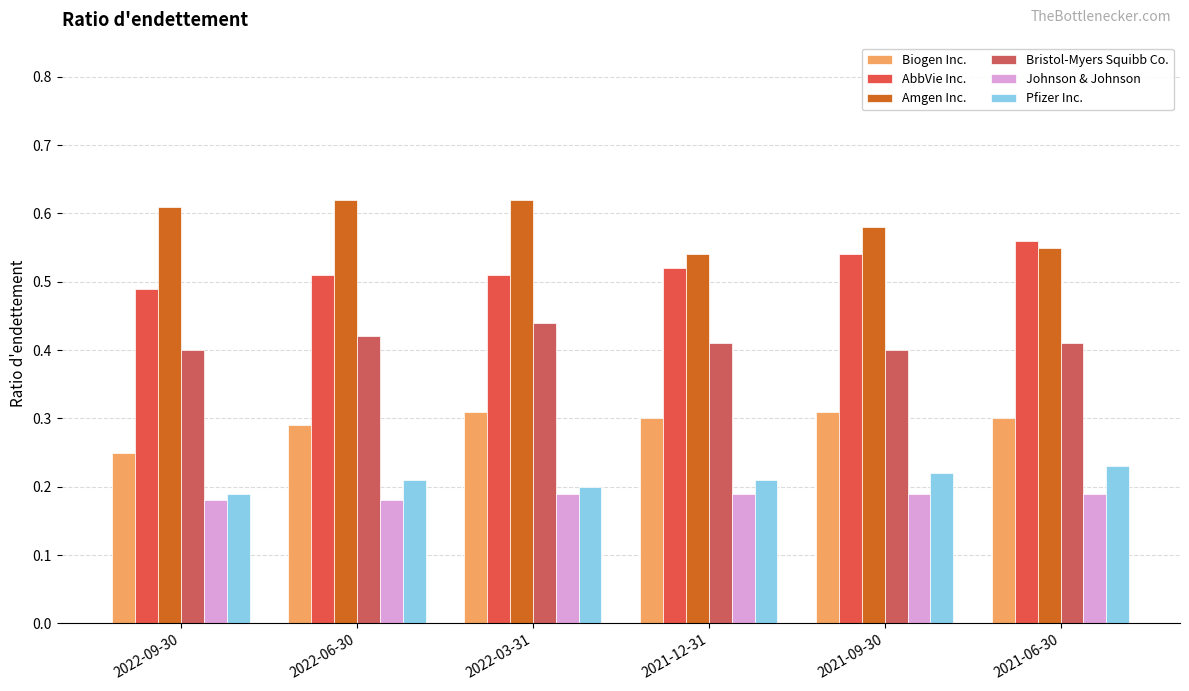

List the labels in order of Pfizer Inc. value, largest first.

2021-06-30, 2021-09-30, 2022-06-30, 2021-12-31, 2022-03-31, 2022-09-30